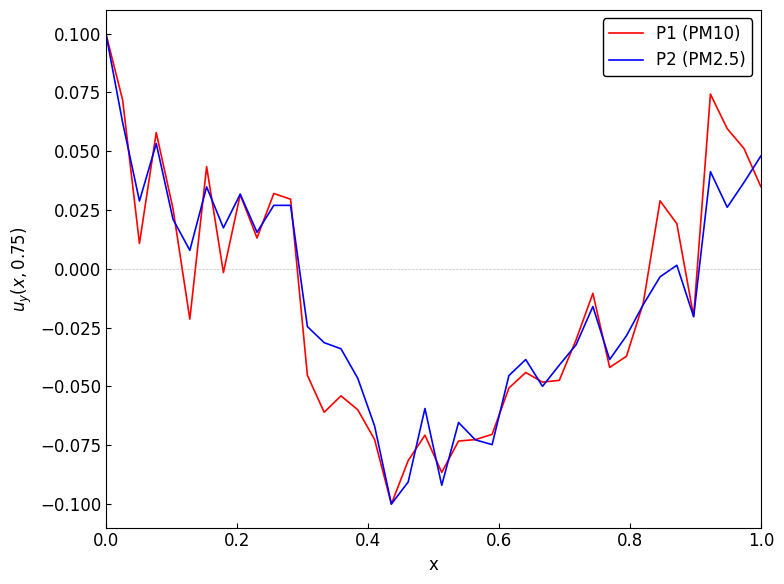

How many positive values does the P1 (PM10) series have?

16